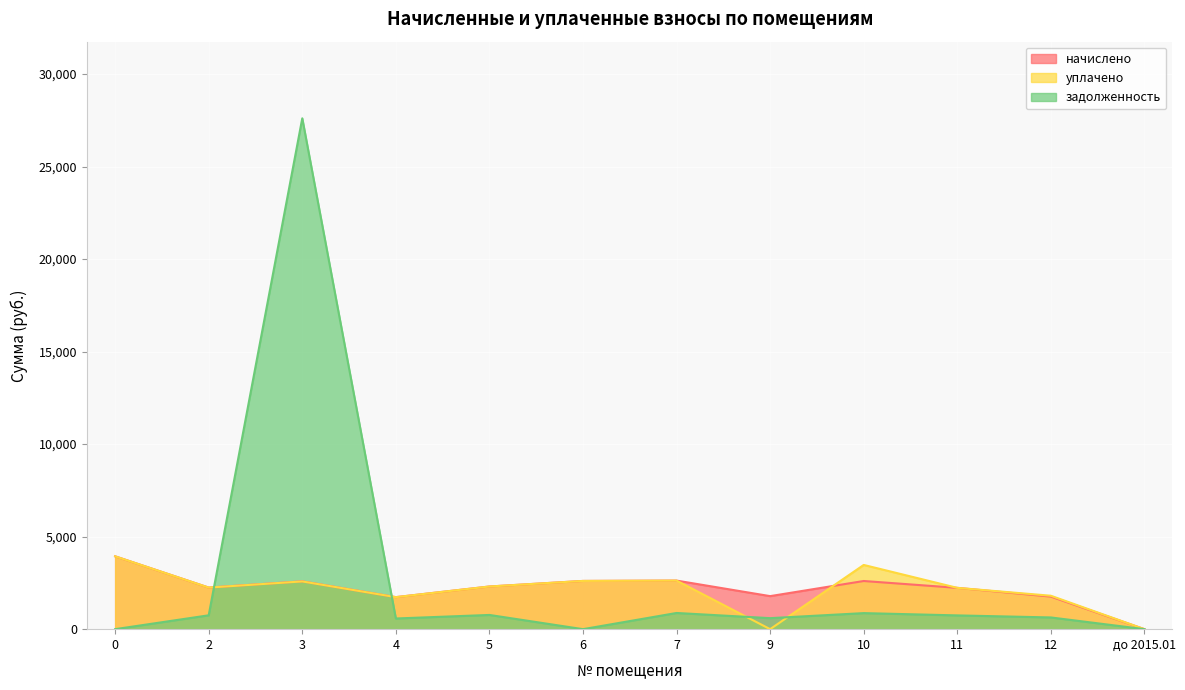

Reading left to right, what are all the values shown in this chart?

начислено: 0=3937.3	2=2247.3	3=2584.5	4=1730.3	5=2305.9	6=2606.5	7=2624.8	9=1785.3	10=2602.9	11=2232.6	12=1759.7	до 2015.01=0.0
уплачено: 0=3937.3	2=2247.3	3=2579.9	4=1730.3	5=2305.9	6=2606.5	7=2624.8	9=0.0	10=3470.5	11=2232.6	12=1806.7	до 2015.01=0.0
задолженность: 0=0.0	2=749.1	3=27606.7	4=576.8	5=768.6	6=0.0	7=875.0	9=595.1	10=867.6	11=744.2	12=633.6	до 2015.01=0.0